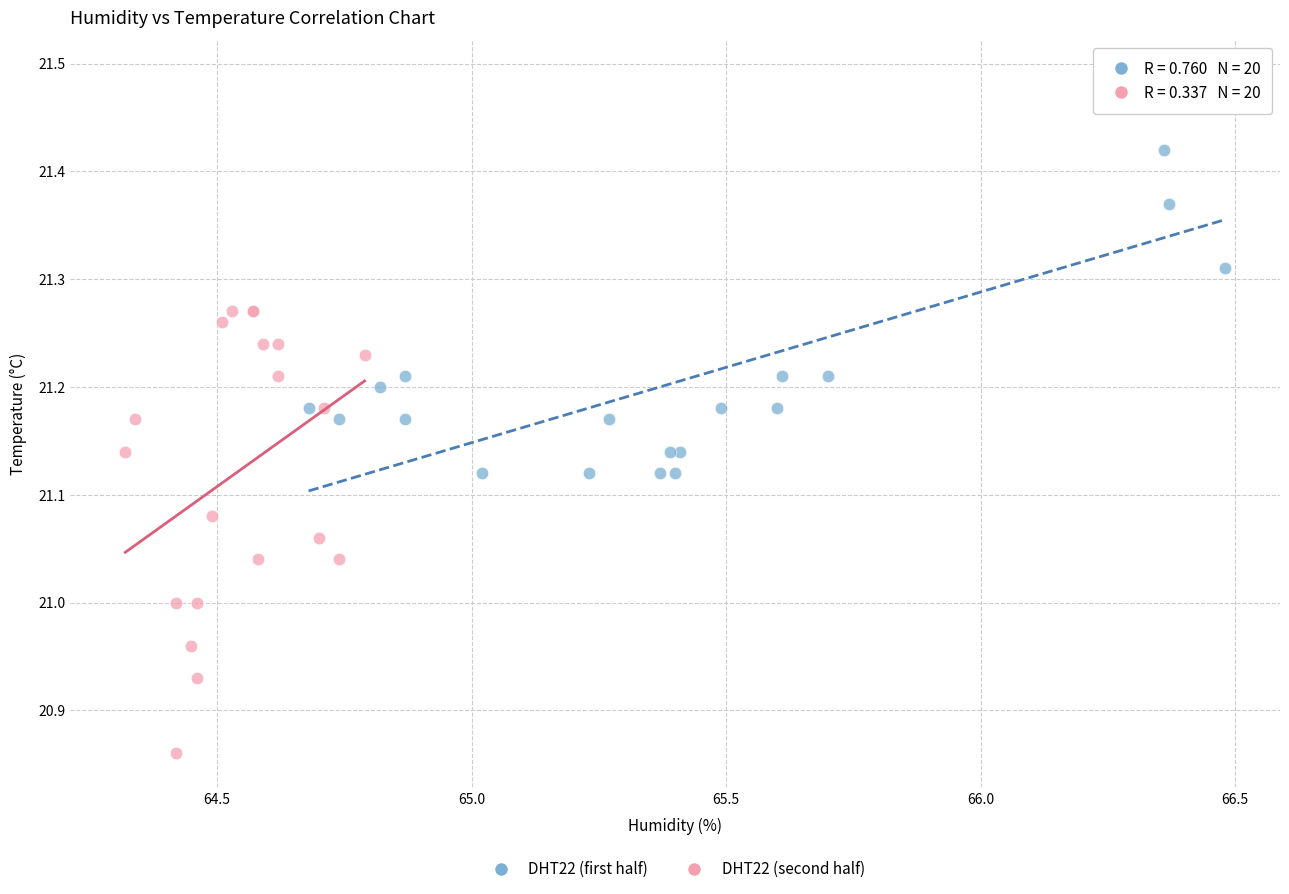

Which series reaches the maximum Y coordinate?

DHT22 (first half)